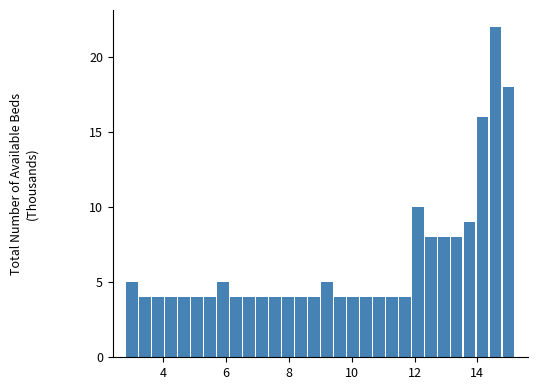

Read against the x-axis, roughly where is the centre of the tallest bar?

14.6